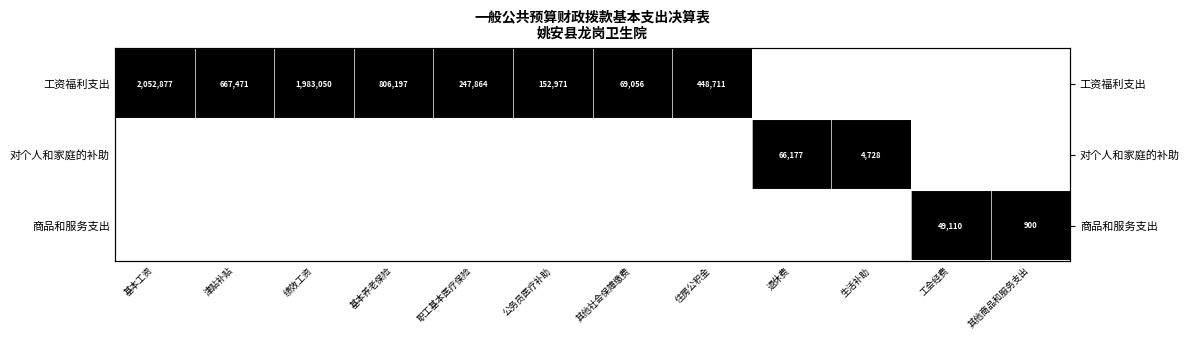

At how many categories does at least one series exceed 0?

12